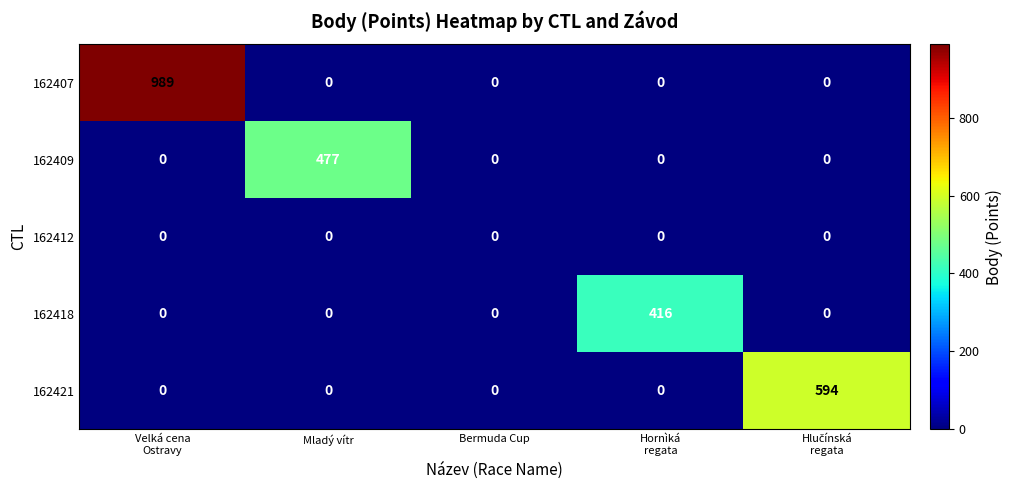

Which series has the largest range (max minus min)?

162407